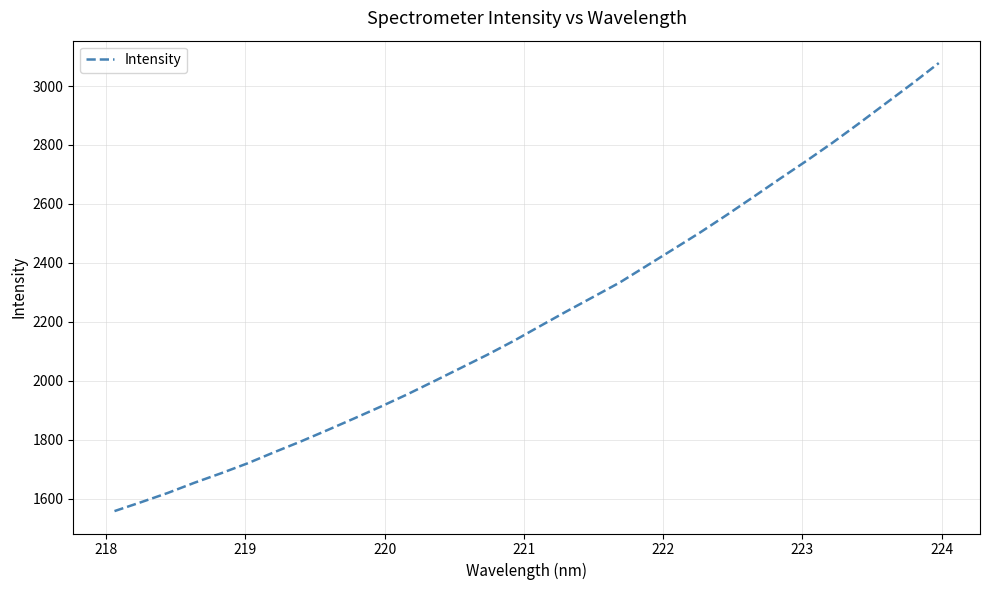

What is the minimum value shown in the chart?

1557.5